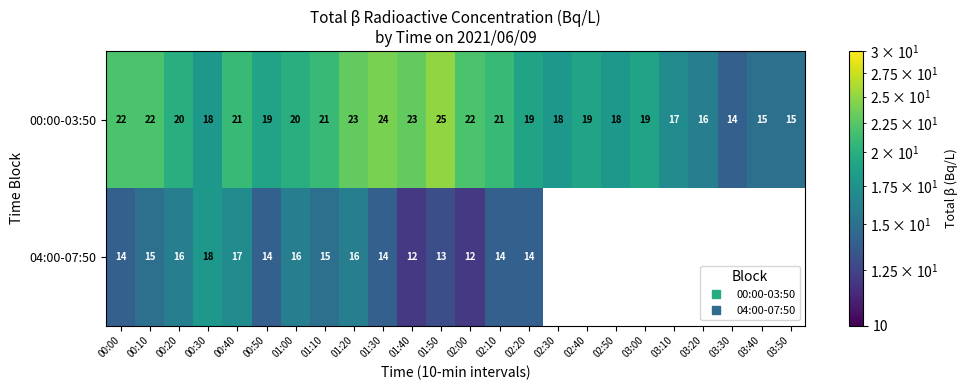

What is the difference between the 04:00-07:50 values at 01:50 and 00:50?

1.0